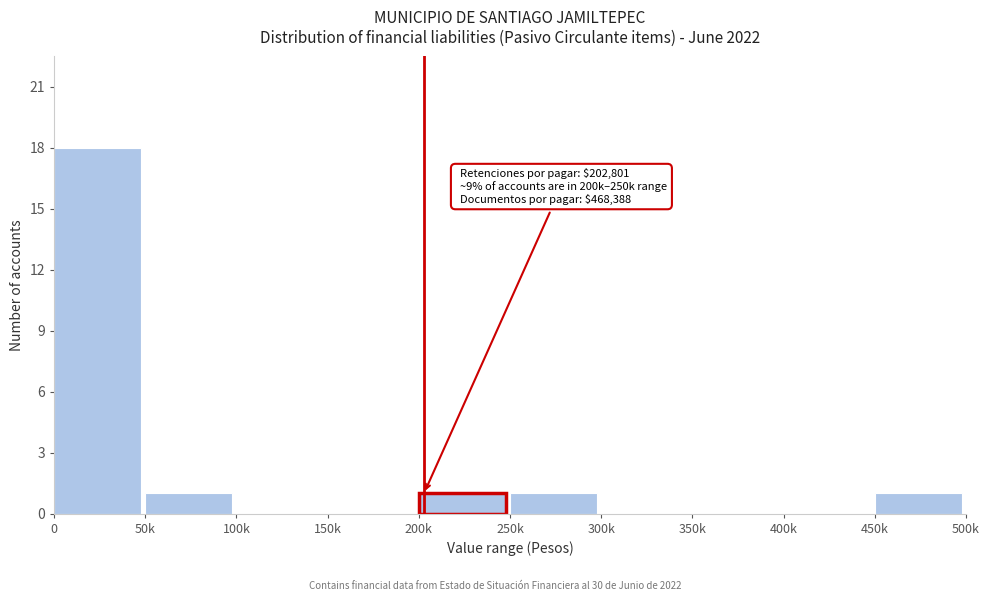

Reading left to right, what are all the values shown in this chart?

0=18	50k=1	100k=0	150k=0	200k=1	250k=1	300k=0	350k=0	400k=0	450k=1